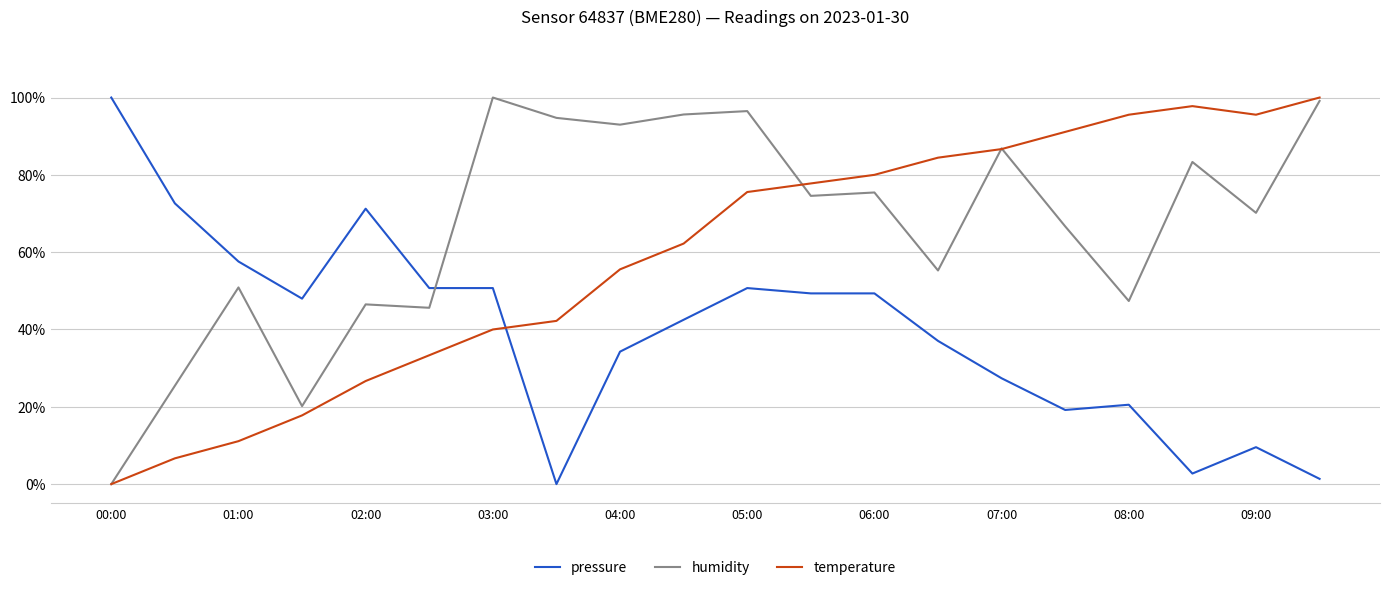

How many intersections are there between temperature and humidity?

3